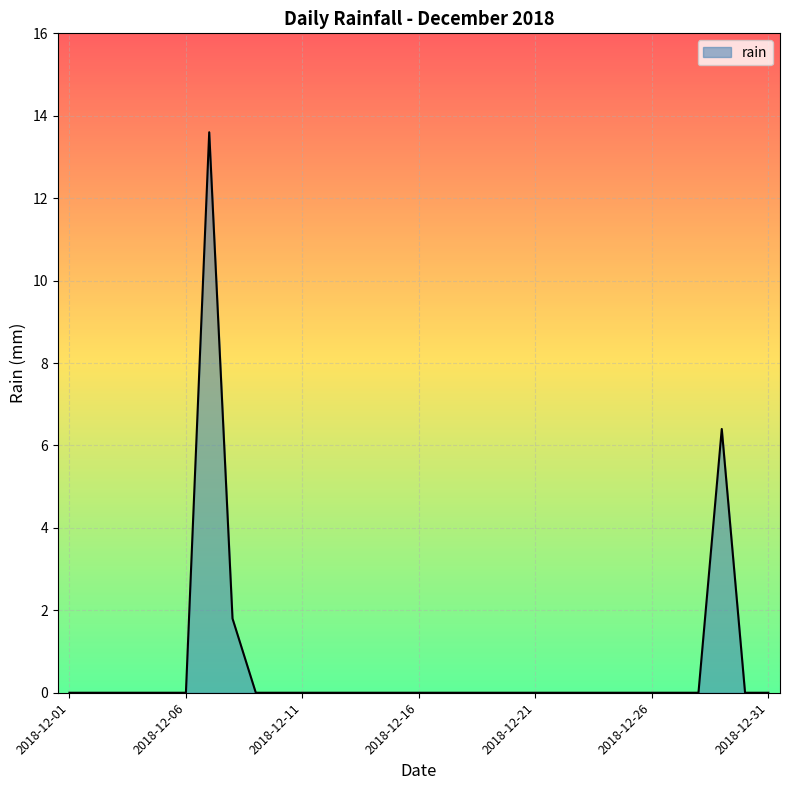

What is the greatest value displayed?

13.6